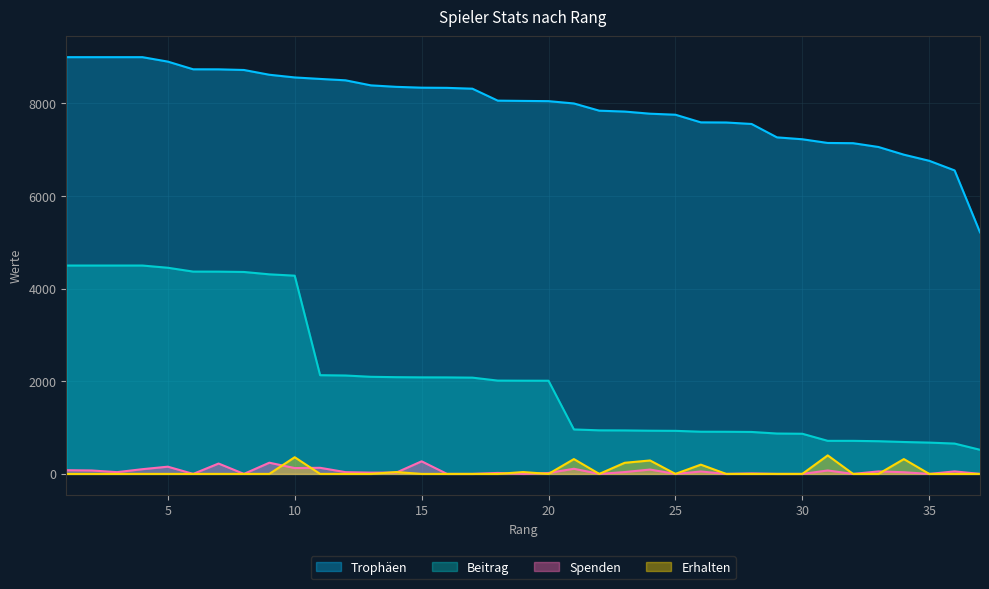

Reading right to left, what are all the values shown in this chart?

Trophäen: 5217	6554	6762	6894	7060	7142	7147	7227	7268	7557	7589	7592	7757	7779	7825	7844	8000	8050	8055	8061	8319	8337	8341	8359	8391	8500	8530	8562	8620	8723	8737	8738	8904	9000	9000	9000	9000
Beitrag: 521	655	676	689	706	714	714	867	872	906	910	911	930	933	939	941	960	2012	2013	2015	2079	2084	2085	2089	2097	2125	2132	4281	4310	4361	4368	4369	4452	4500	4500	4500	4500
Spenden: 0	54	0	36	54	0	74	0	0	10	0	52	0	94	40	0	111	20	0	21	0	0	272	28	28	38	132	126	242	0	224	0	156	102	38	74	80
Erhalten: 0	0	0	320	0	0	400	0	0	0	0	200	0	290	240	0	320	0	40	0	0	0	0	40	0	0	0	360	0	0	0	0	0	0	0	0	0